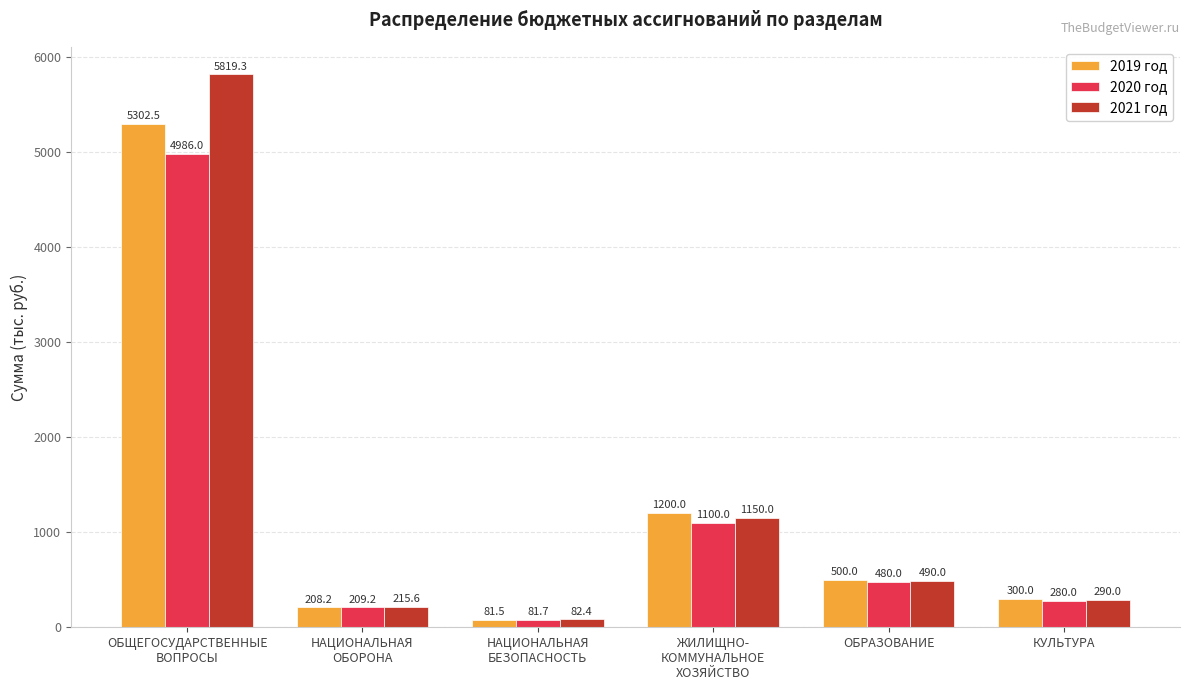

Where does the 2019 год series first go above 500?

ОБЩЕГОСУДАРСТВЕННЫЕ
ВОПРОСЫ